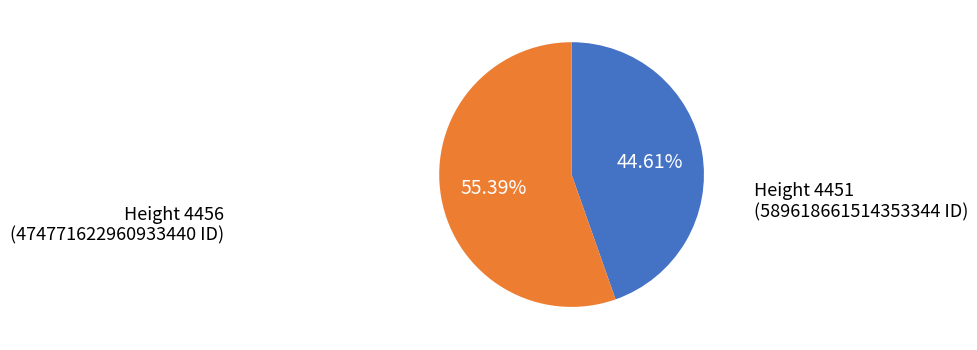

Is there any slice that represents more than half of the pie?

Yes